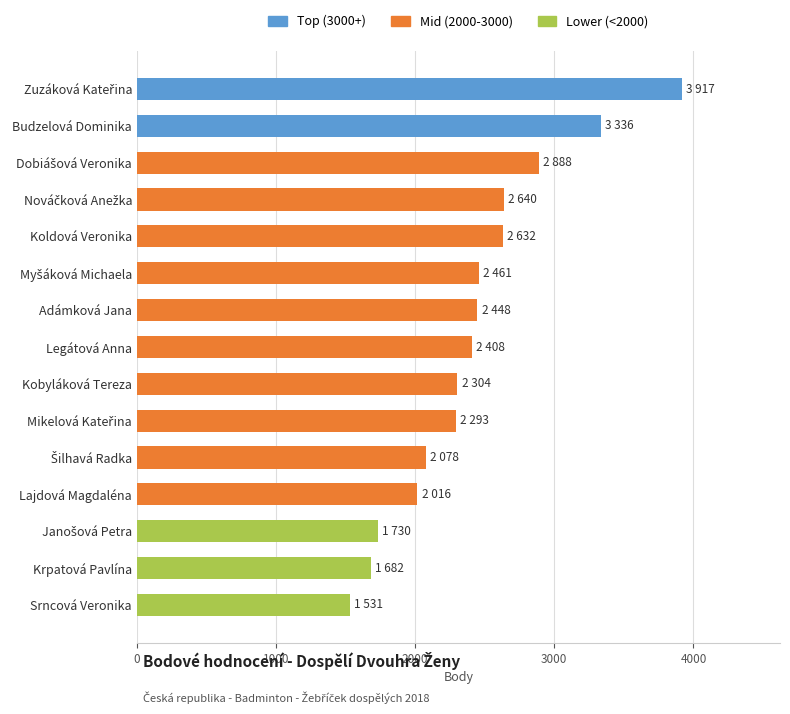

Is it true that the value at Koldová Veronika is 2632?

True